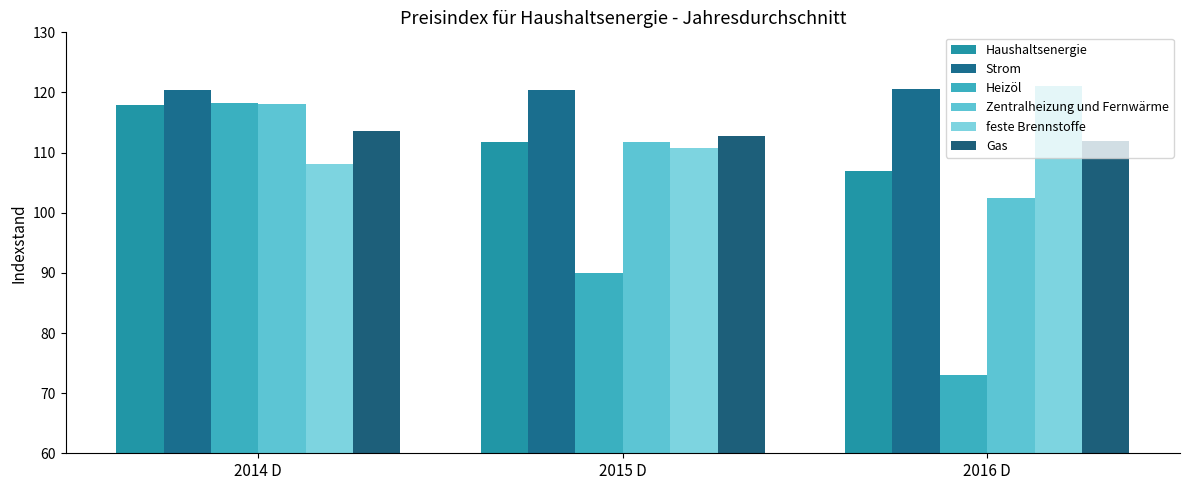

What is the sum of the Heizöl values at 2015 D and 2014 D?

208.3